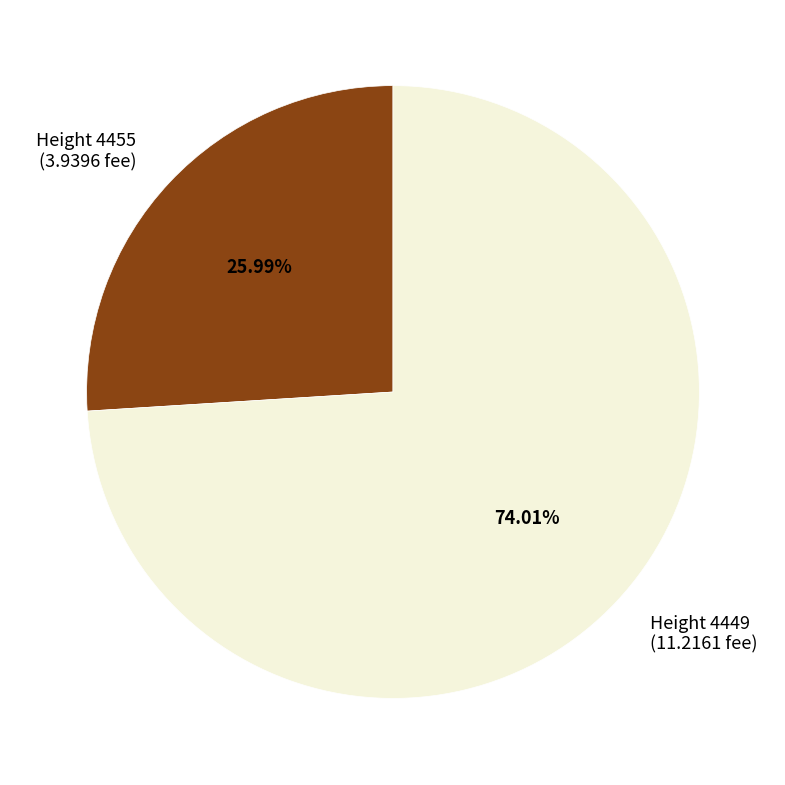

Rank the categories by value from highest to lowest.

Height 4449 (11.2161 fee), Height 4455 (3.9396 fee)